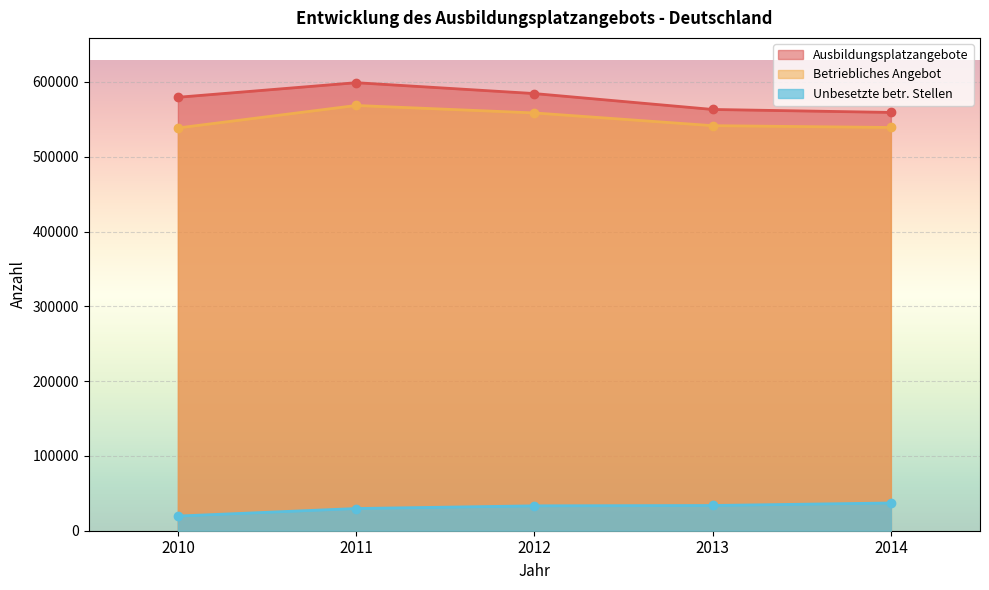

What is the maximum value shown in the chart?

599070